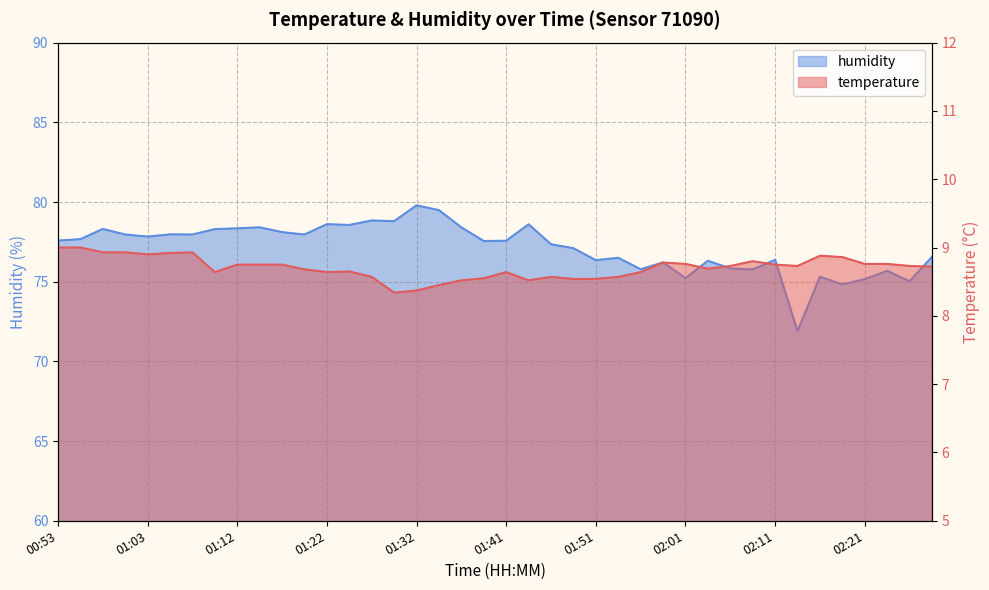

What is the minimum value shown in the chart?

8.3